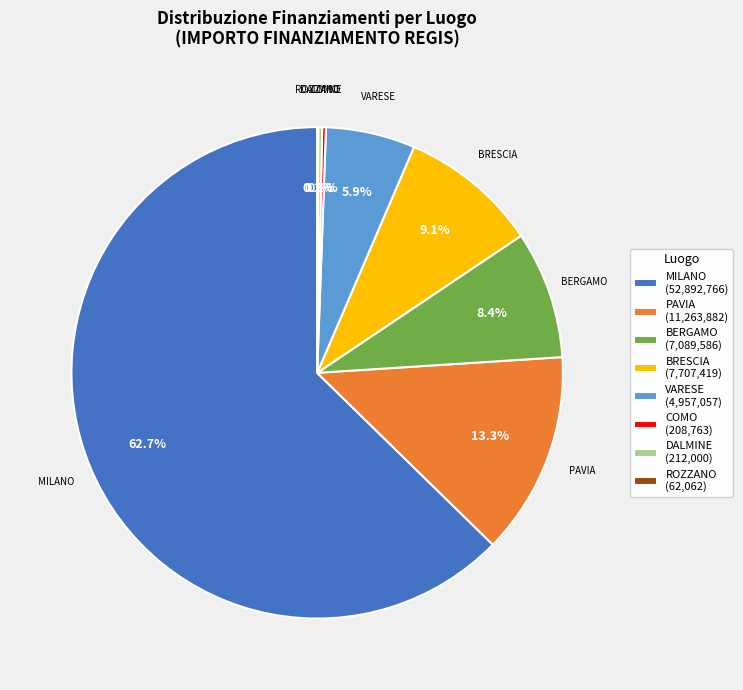

Is there a majority slice in this chart?

Yes